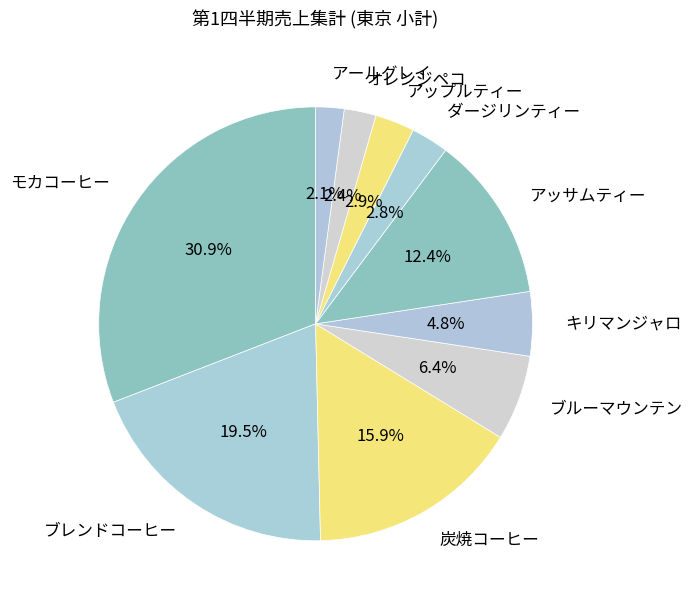

To the nearest percent, what is the difference between the ブレンドコーヒー and オレンジペコ slice percentages?

17%